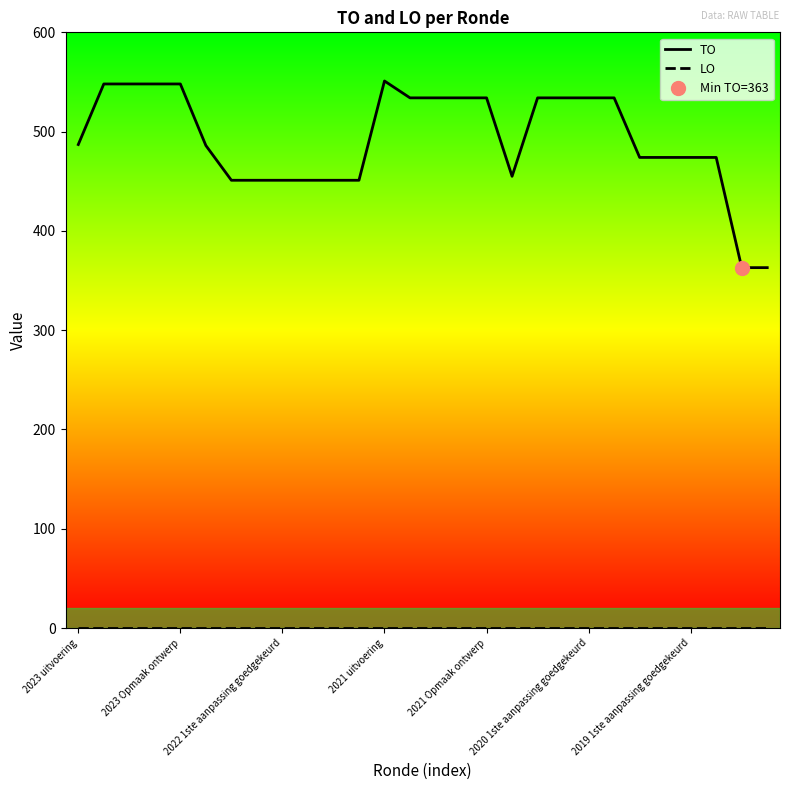

In TO, how many points are higher than both neighbors (excluding endpoints)?

1